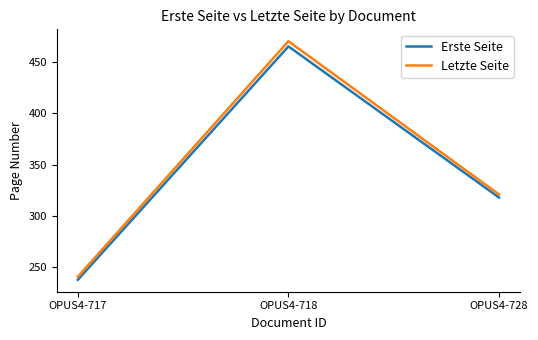

What value does the Erste Seite series have at OPUS4-728?

318